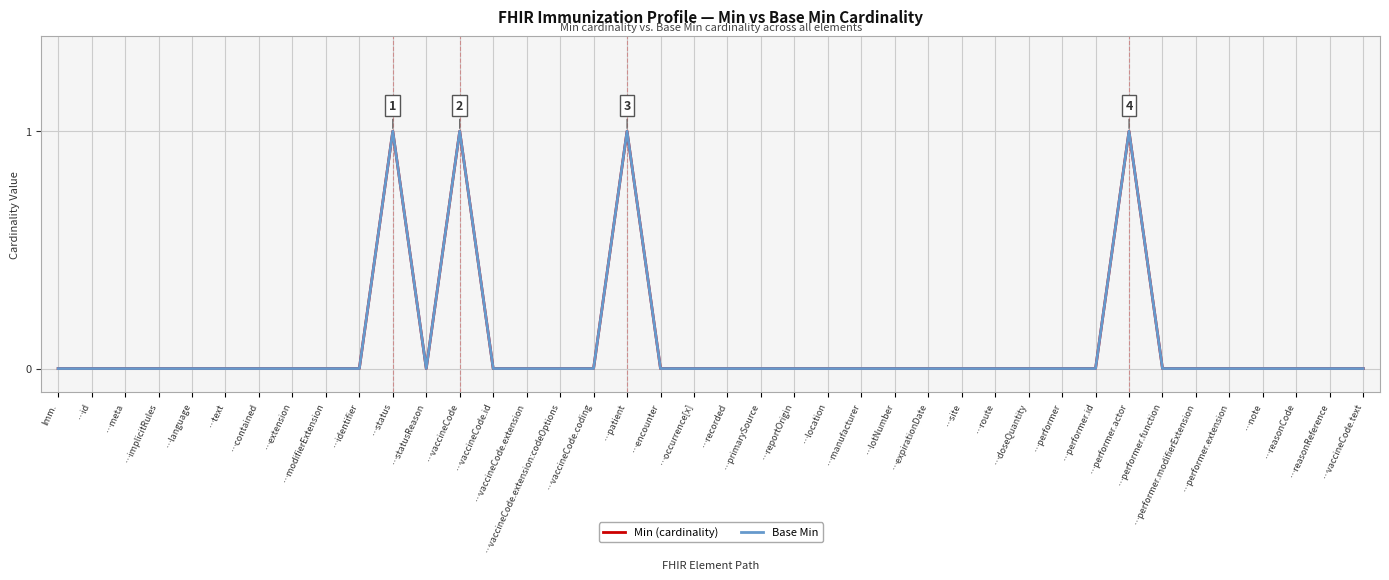

At how many categories does at least one series exceed 0?

4